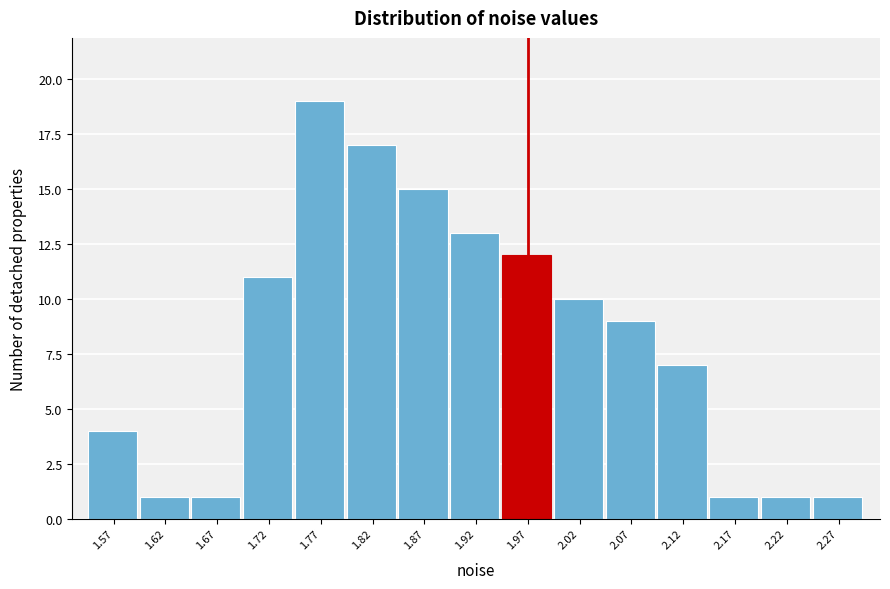

Reading left to right, extract all data points from this chart.

1.57=4	1.62=1	1.67=1	1.72=11	1.77=19	1.82=17	1.87=15	1.92=13	1.97=12	2.02=10	2.07=9	2.12=7	2.17=1	2.22=1	2.27=1